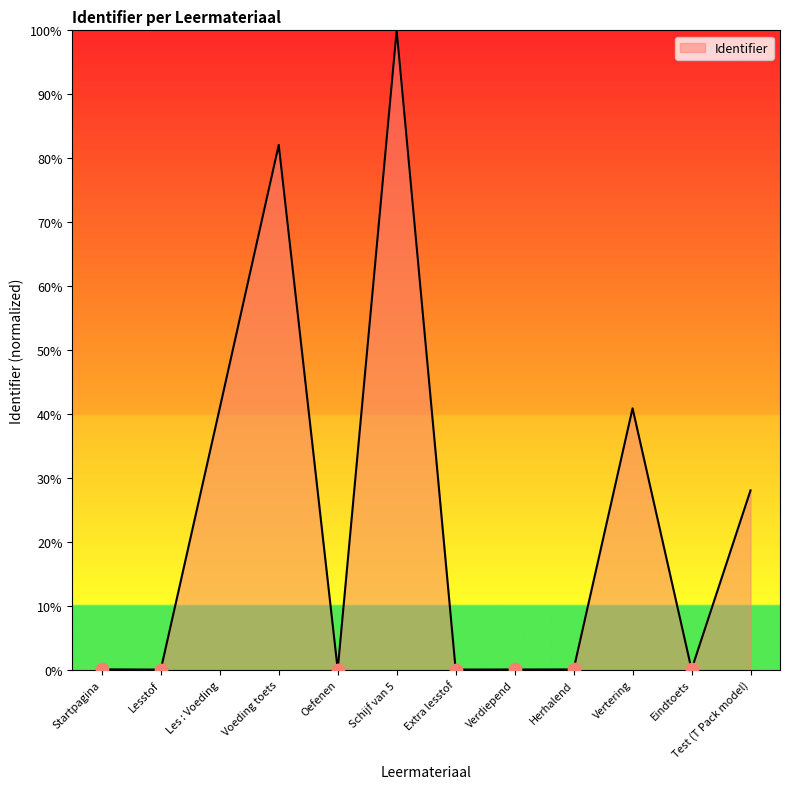

Between Voeding toets and Vertering, which is larger?

Voeding toets